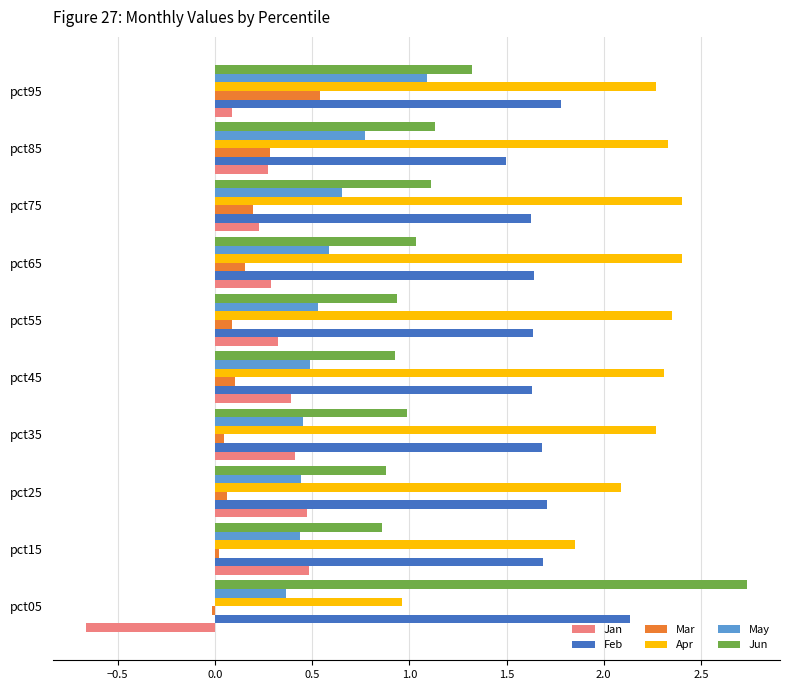

What is the greatest value displayed?

2.7